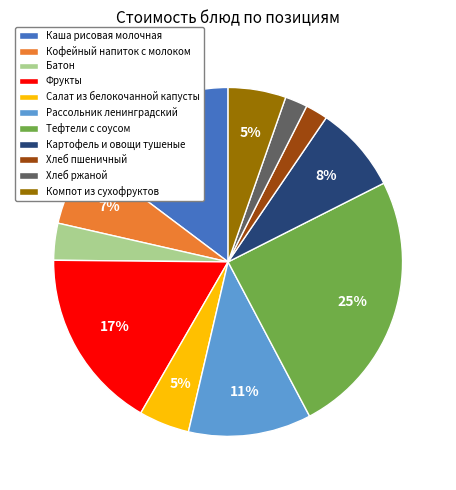

Which slice is the largest?

Тефтели с соусом